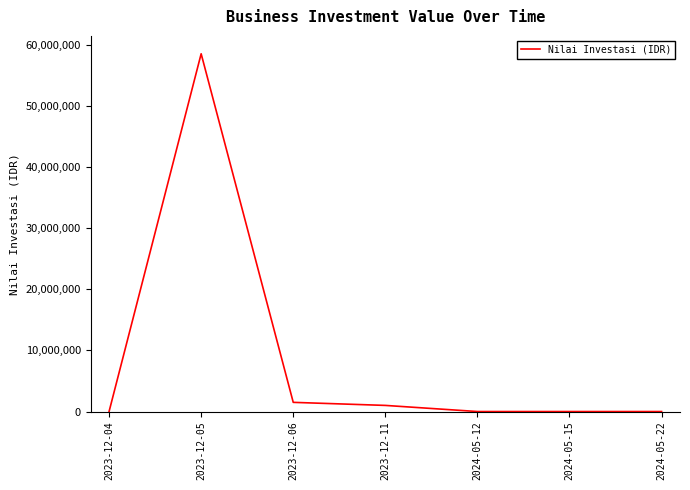

Approximately how many times larger is the value at 2023-12-11 compared to 2023-12-06?

0.7